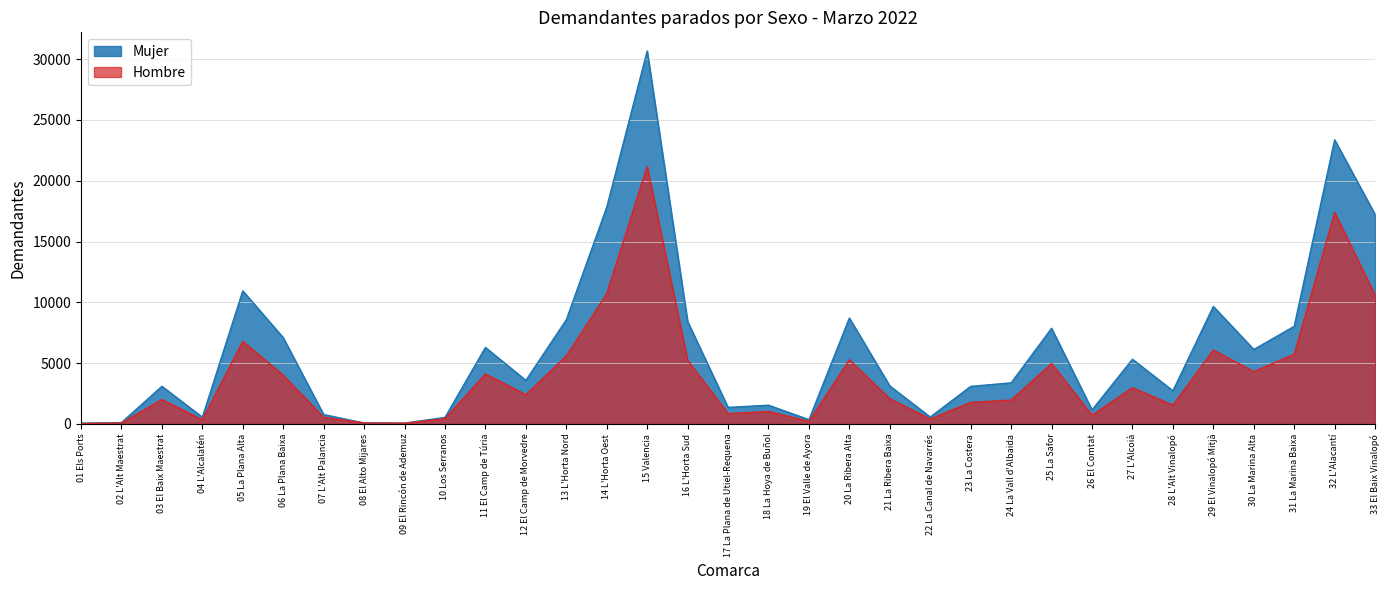

What is the total value across all series at 26 El Comtat?

1877